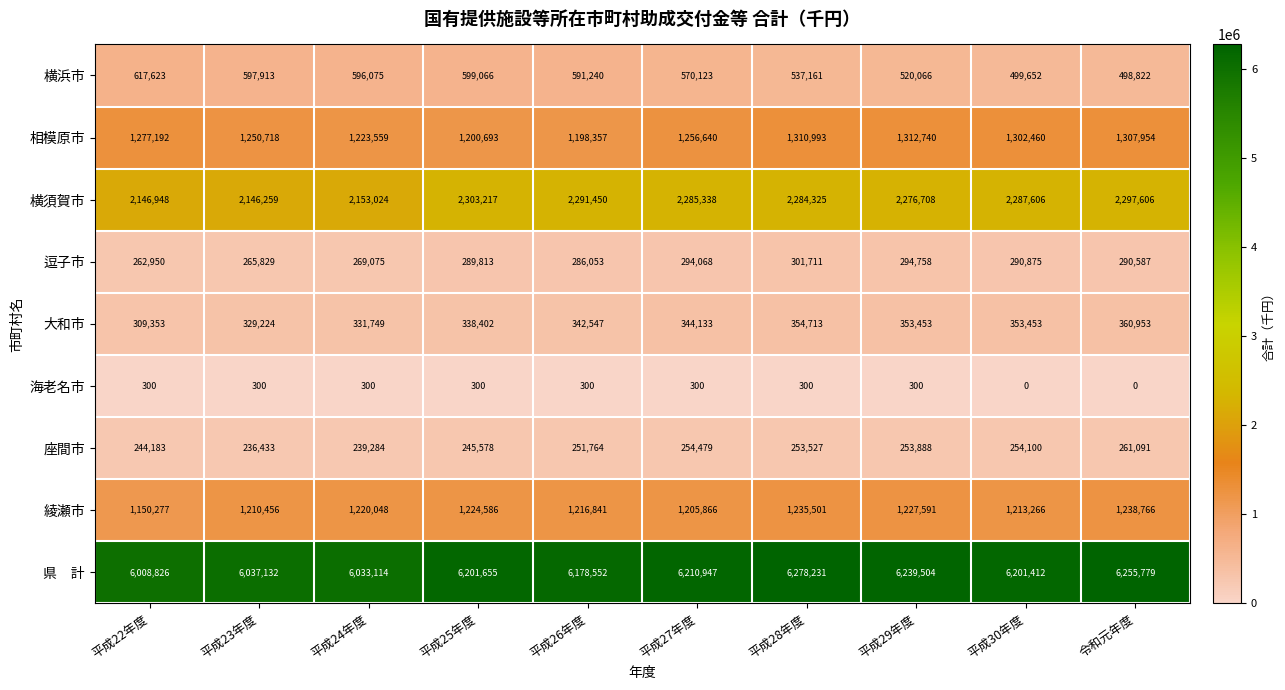

At how many categories does at least one series exceed 5096562?

10